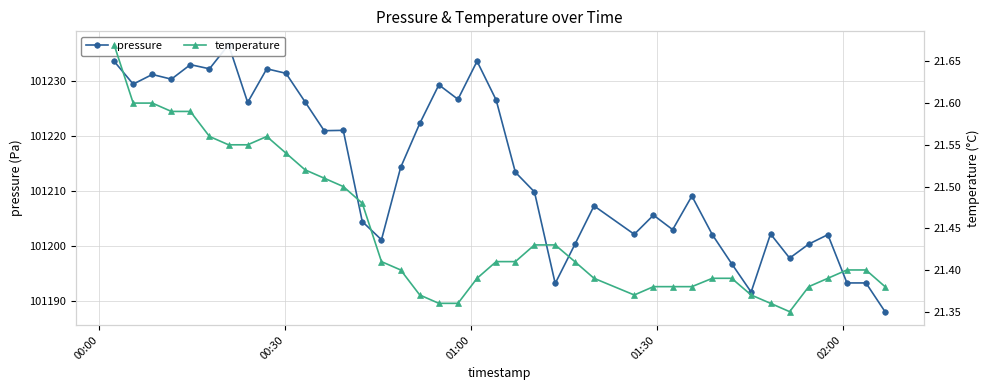

How many temperature values are between 21 and 22?

40